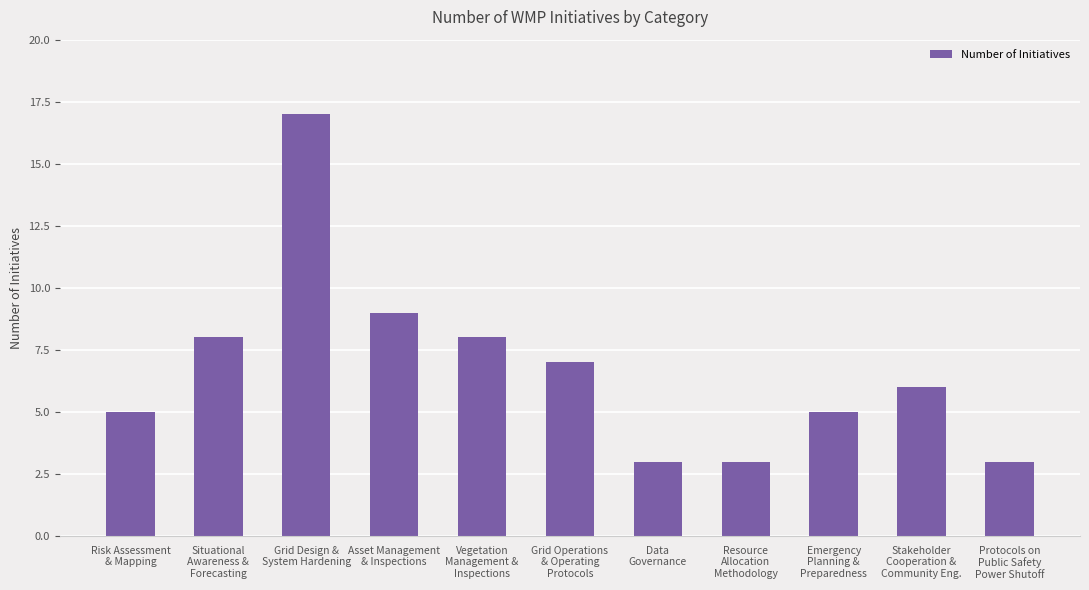

Reading left to right, list all the values displayed in this chart.

Risk Assessment
& Mapping=5	Situational
Awareness &
Forecasting=8	Grid Design &
System Hardening=17	Asset Management
& Inspections=9	Vegetation
Management &
Inspections=8	Grid Operations
& Operating
Protocols=7	Data
Governance=3	Resource
Allocation
Methodology=3	Emergency
Planning &
Preparedness=5	Stakeholder
Cooperation &
Community Eng.=6	Protocols on
Public Safety
Power Shutoff=3